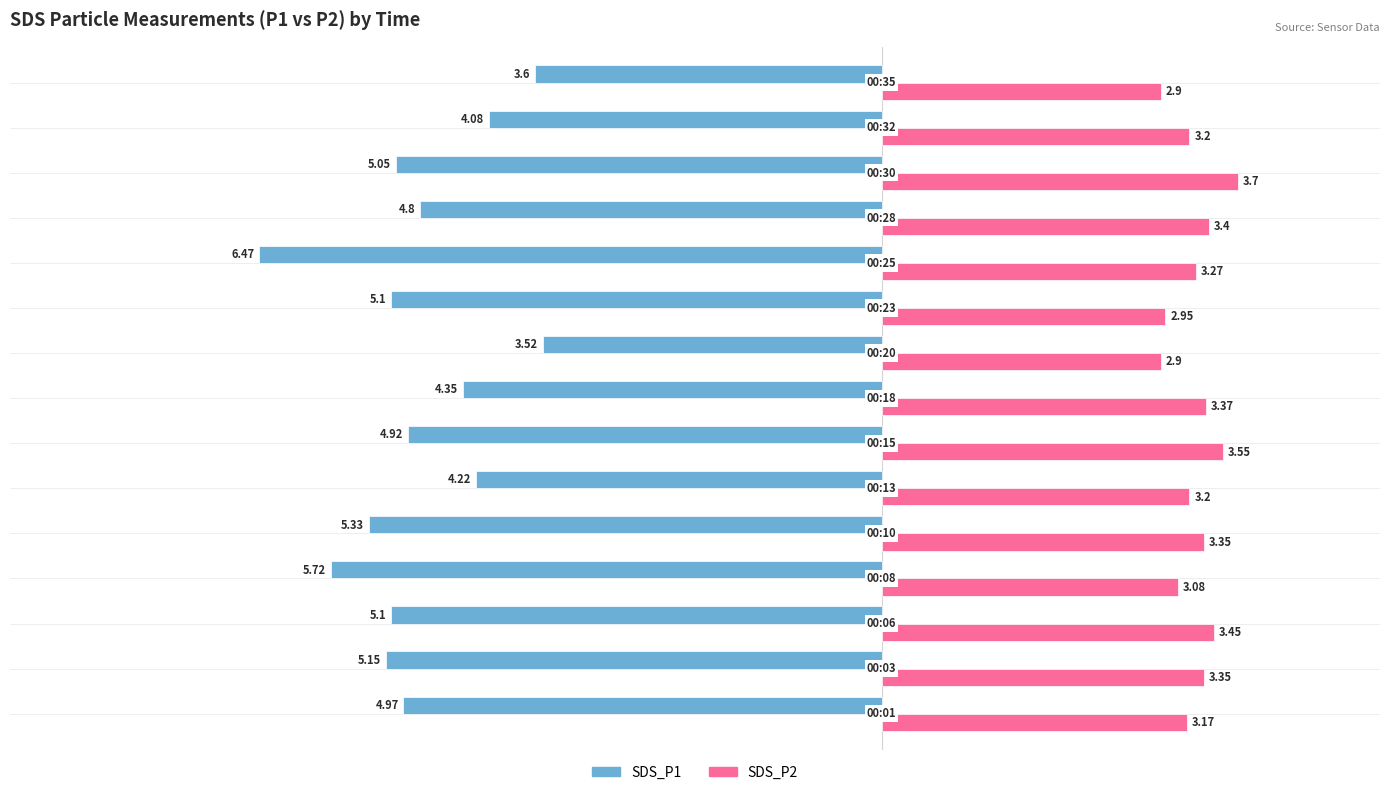

Which series has the largest range (max minus min)?

SDS_P1